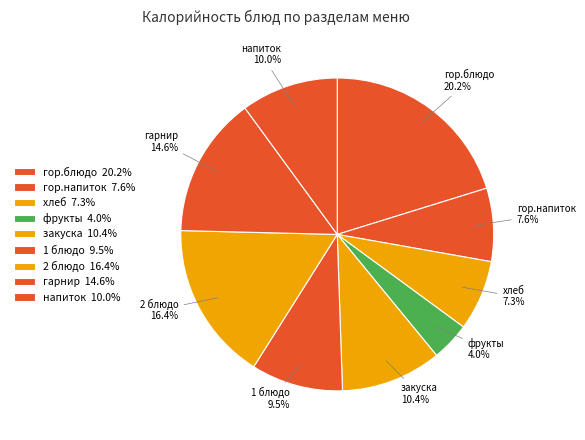

Does хлеб represent more than half of the total?

No